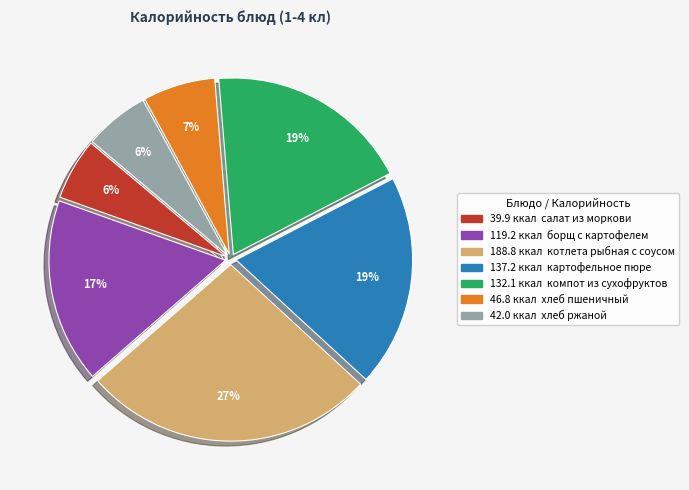

Does any single category account for the majority?

No